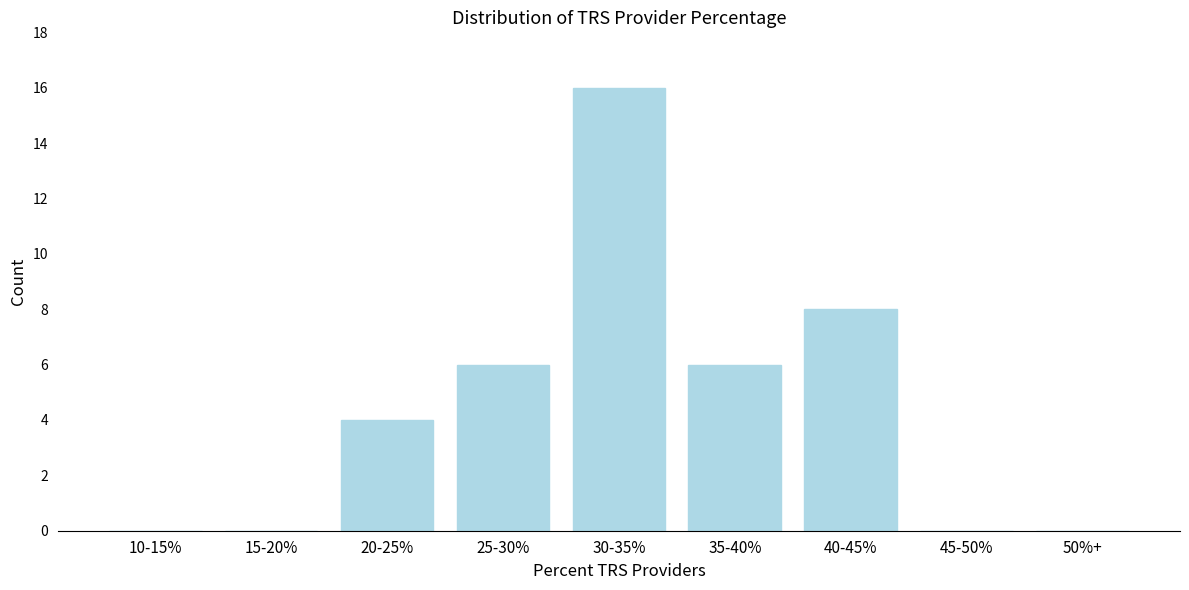

Reading left to right, what are all the values shown in this chart?

10-15%=0	15-20%=0	20-25%=4	25-30%=6	30-35%=16	35-40%=6	40-45%=8	45-50%=0	50%+=0